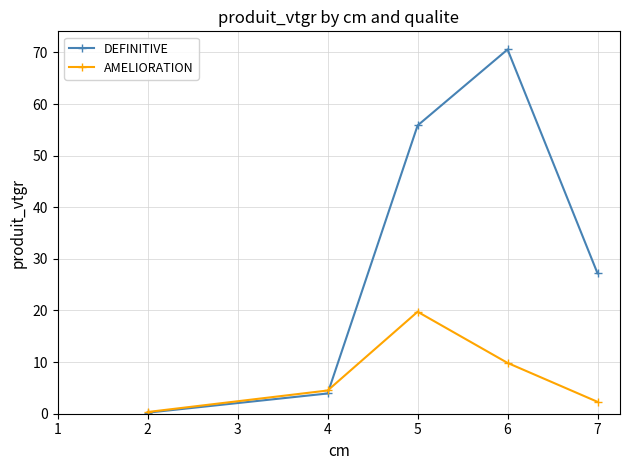

At which label is DEFINITIVE closest to 35?

7